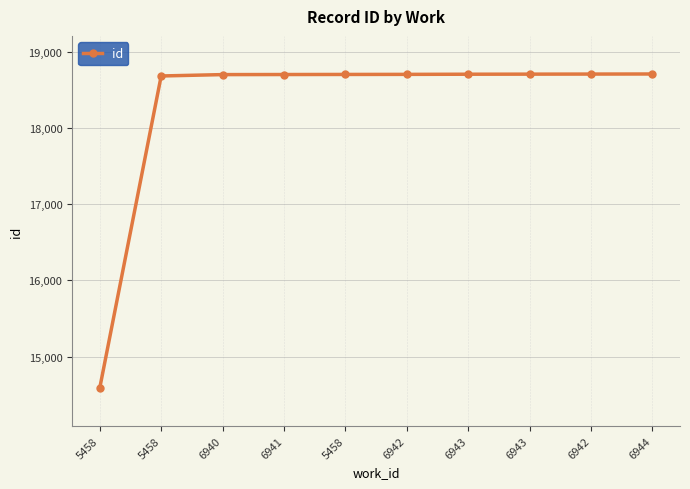

Reading left to right, list all the values displayed in this chart.

14589	18682	18700	18701	18702	18703	18705	18706	18707	18708